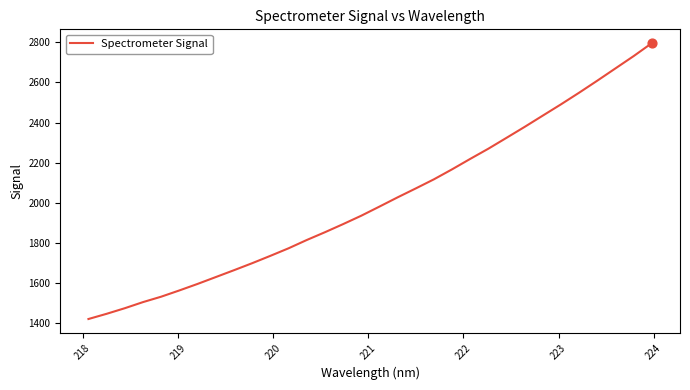

What is the difference between the maximum and minimum values?

1376.7